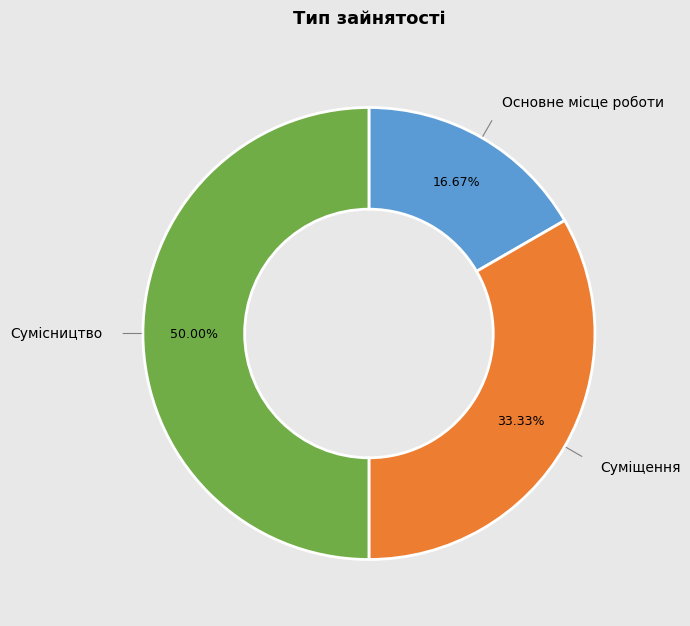

Combined, do Сумісництво and Основне місце роботи account for over 50%?

Yes